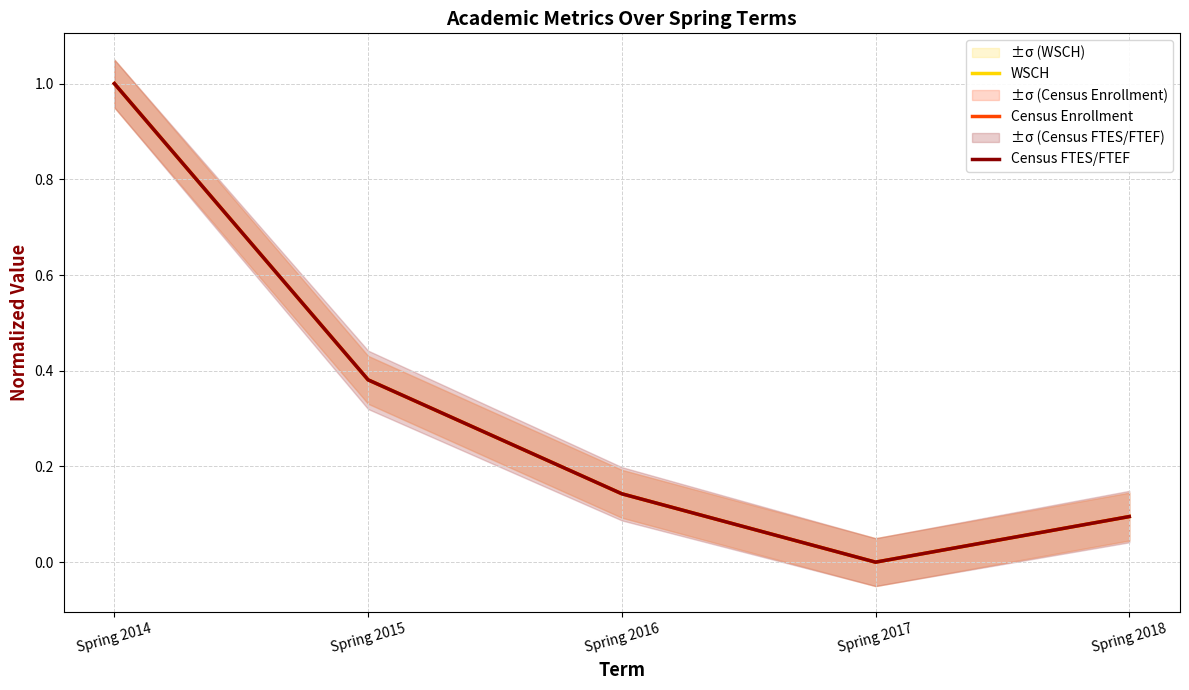

What is the sum of all Census FTES/FTEF values?

1.6